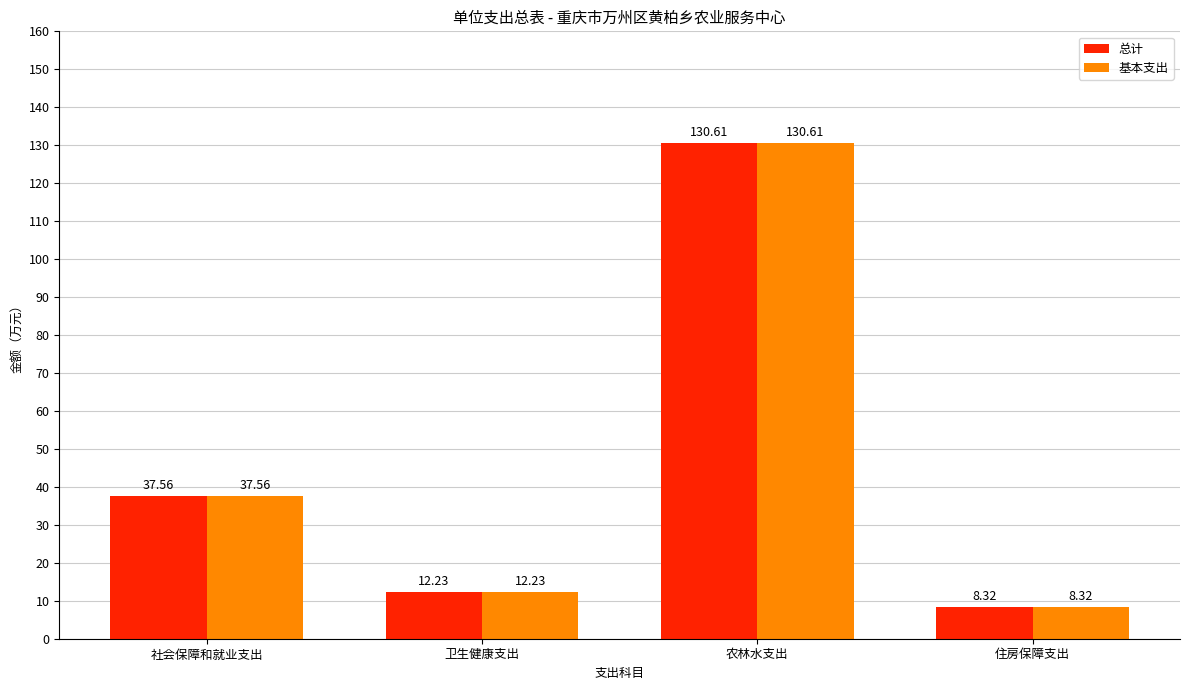

Are the bars horizontal?

No